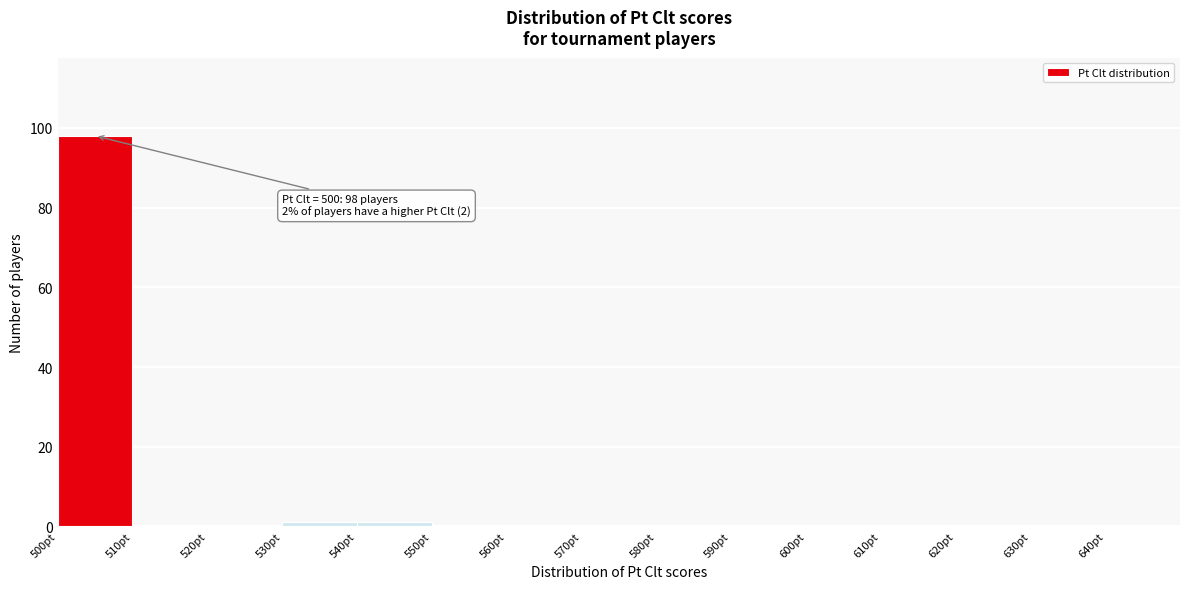

Over which range of the x-axis is the bar tallest?

500 to 510